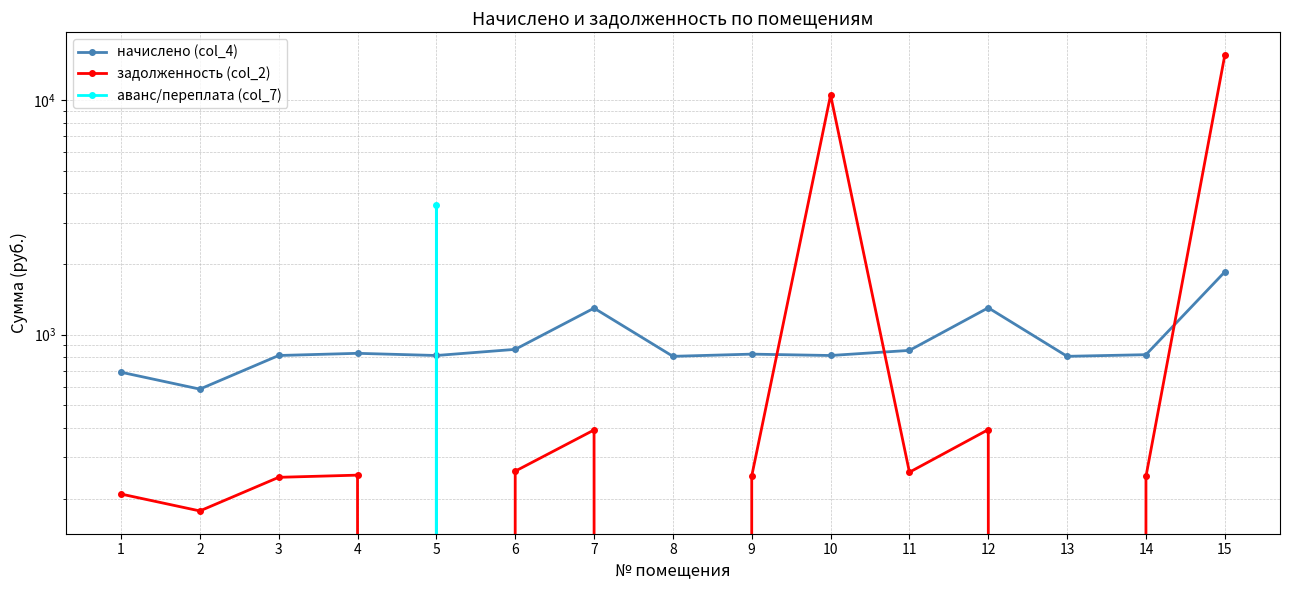

Does the chart have visible grid lines?

Yes